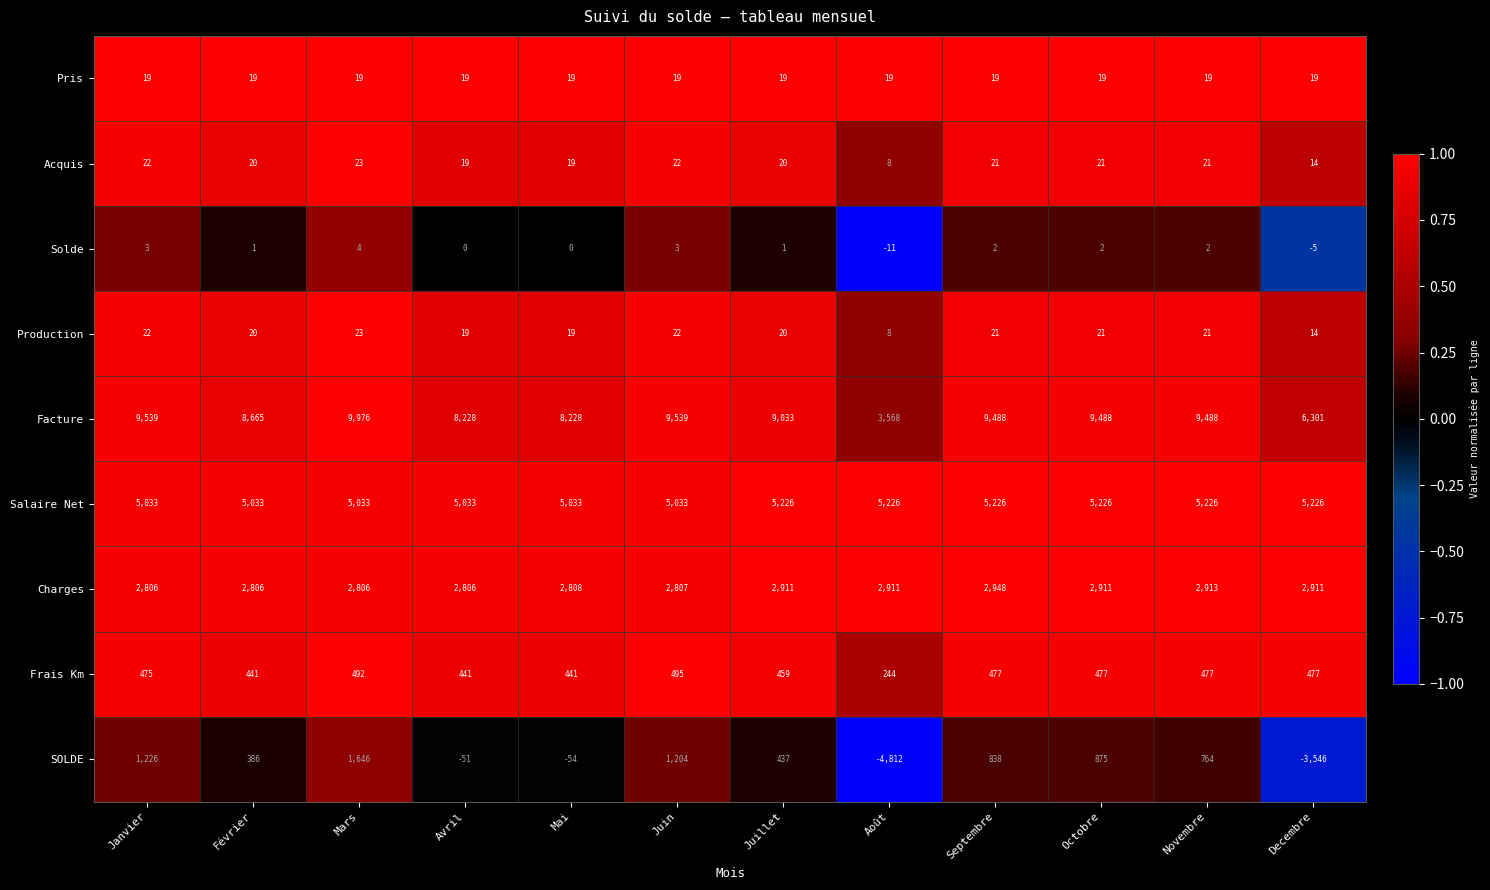

What is the difference between the Facture values at Juin and Novembre?

51